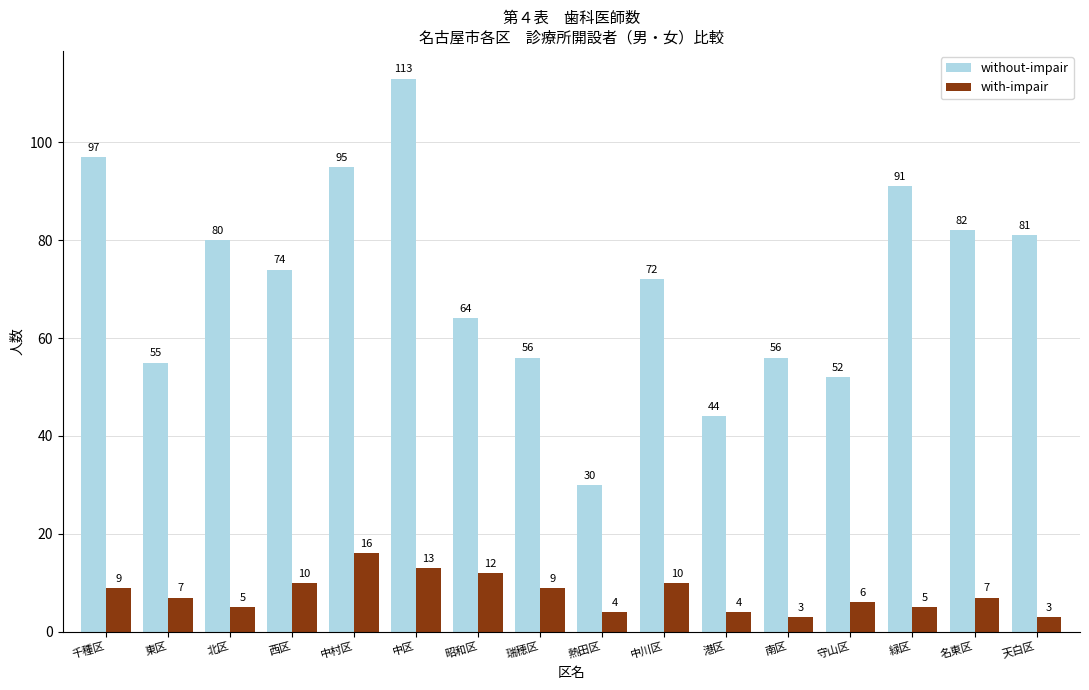

Rank the series by their maximum value, from highest to lowest.

without-impair, with-impair